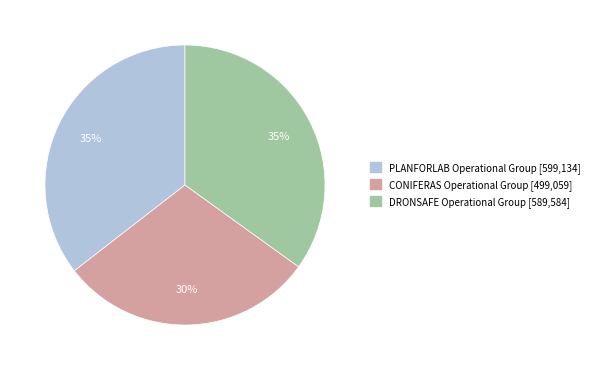

How many segments does this pie chart have?

3